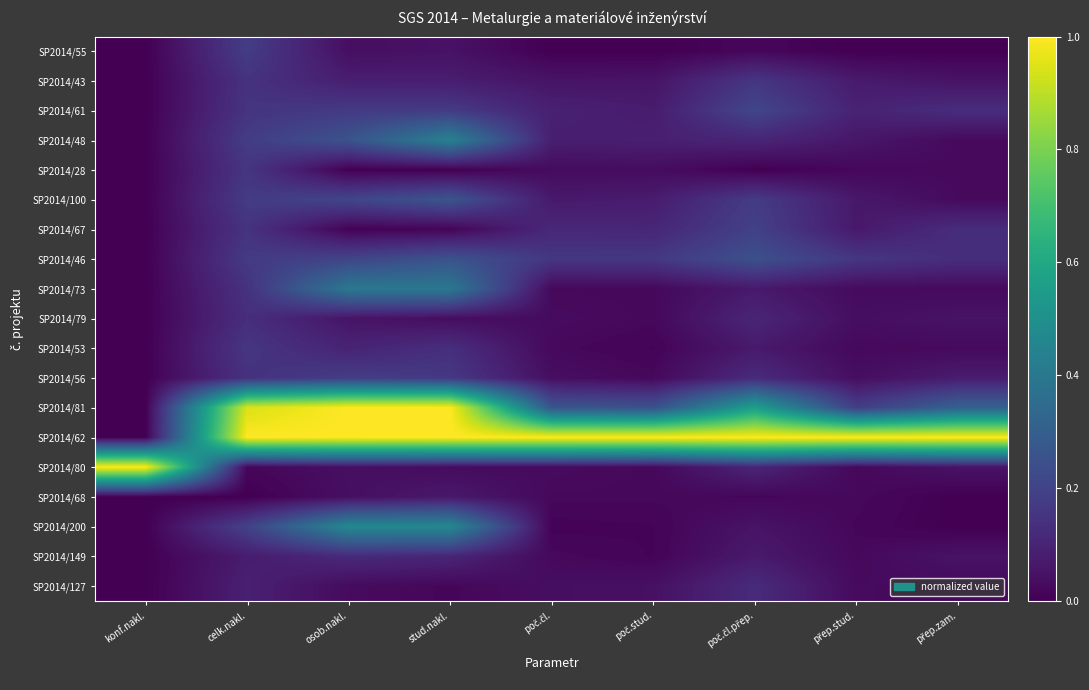

What is the greatest value displayed?

1.0